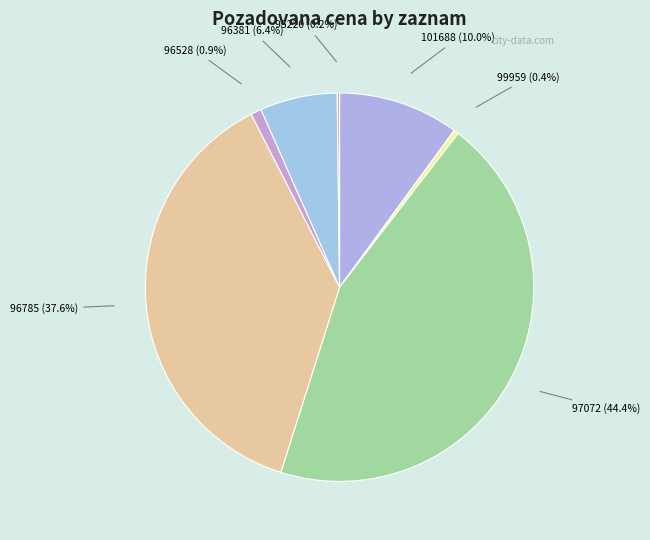

Does 97072 account for over 50% of the chart?

No